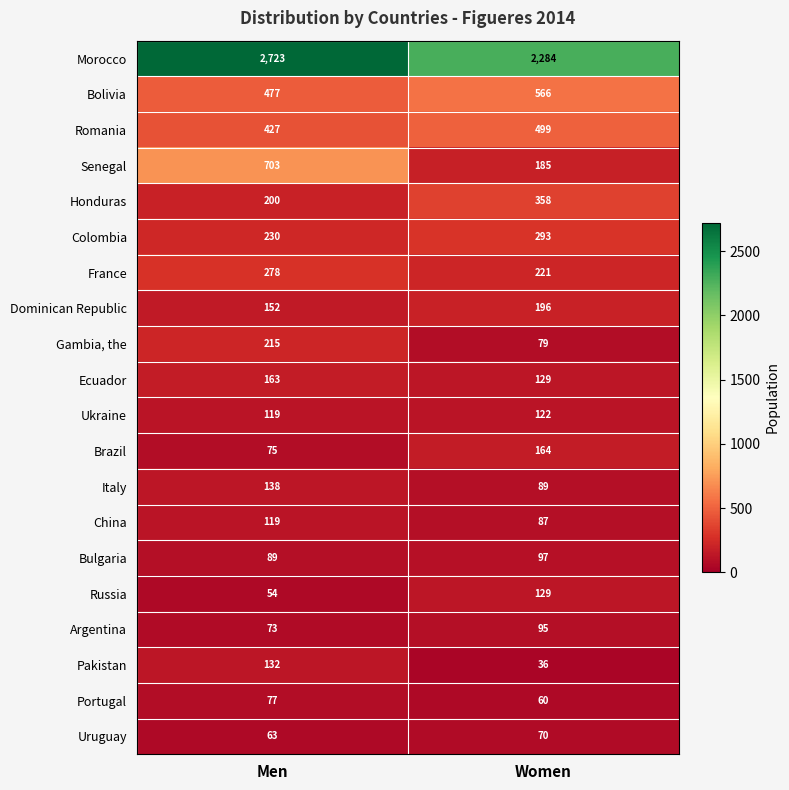

The Honduras series shows 203 at Women. True or false?

False